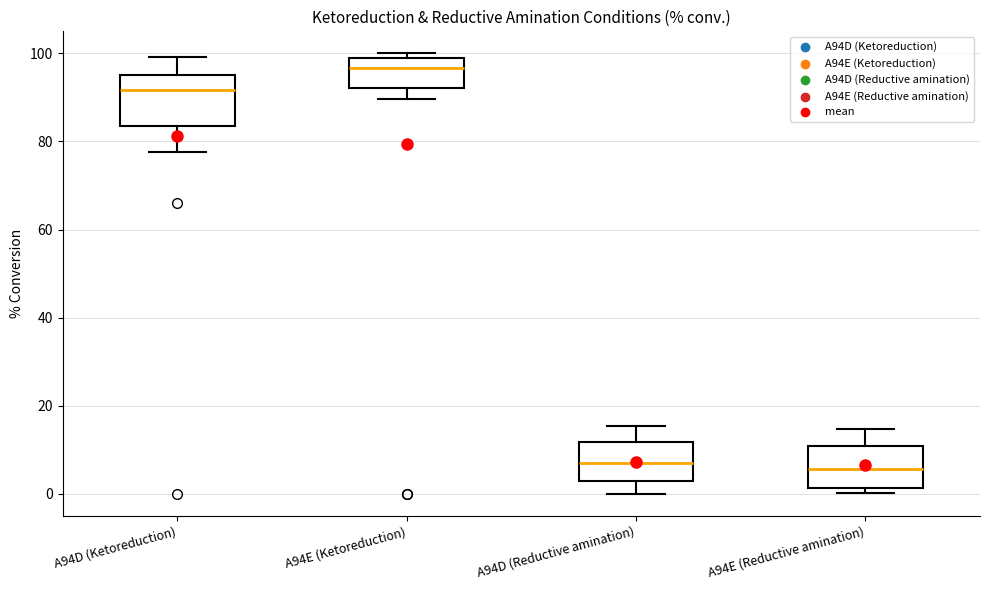

Reading left to right, read every box against the y-axis: the position of its median line, the range the box covers, and the ends of its whiskers. The values are not printed on the chart, so give them approximately, as read against the axis.

A94D (Ketoreduction): median 92, box 84 to 94, whiskers 78 to 100
A94E (Ketoreduction): median 96, box 92 to 100, whiskers 90 to 100 (just above the box's upper edge)
A94D (Reductive amination): median 6, box 2 to 12, whiskers 0 to 16
A94E (Reductive amination): median 6, box 2 to 10, whiskers 0 to 14